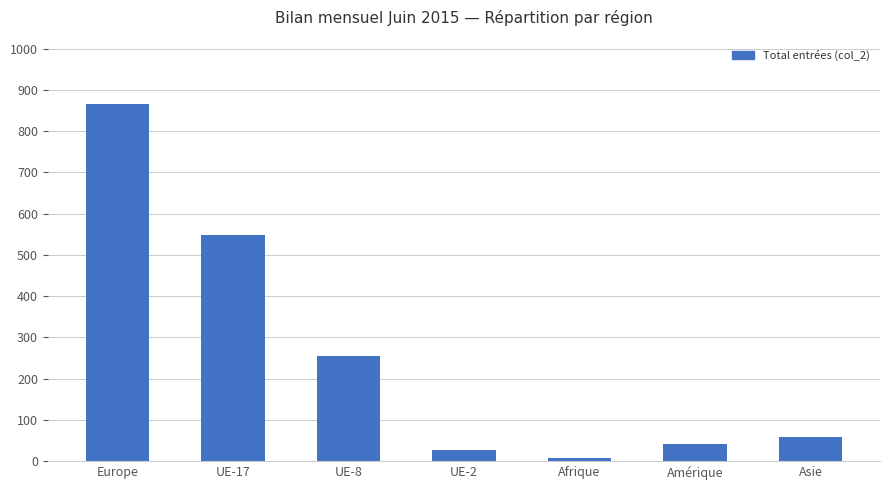

The value at Europe is 866. True or false?

True